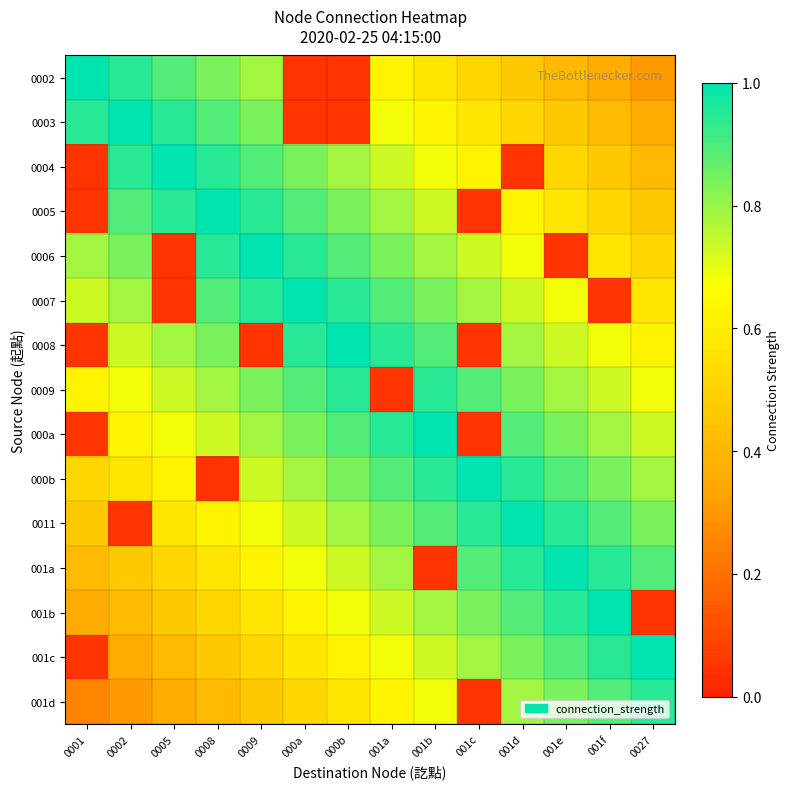

Count the number of categories in the chart.

14